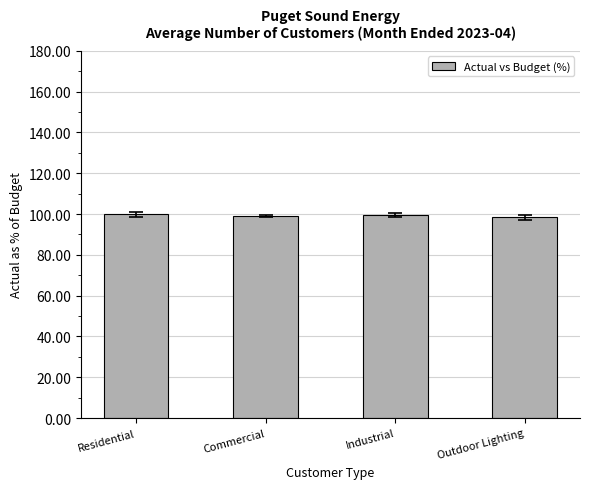

The chart shows a value of 99.8 at Residential. True or false?

True